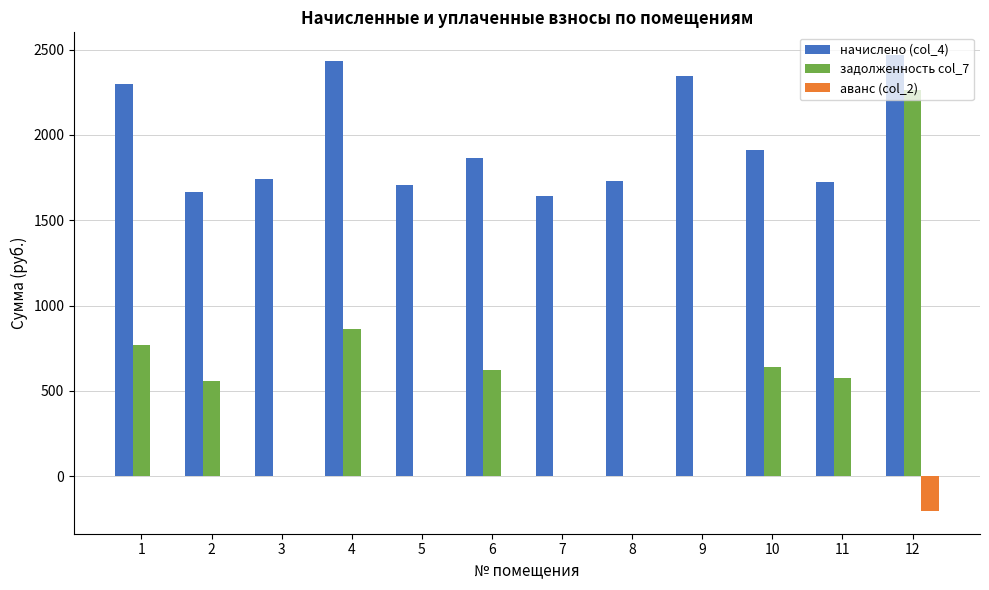

At which category is the sum across all series the highest?

12